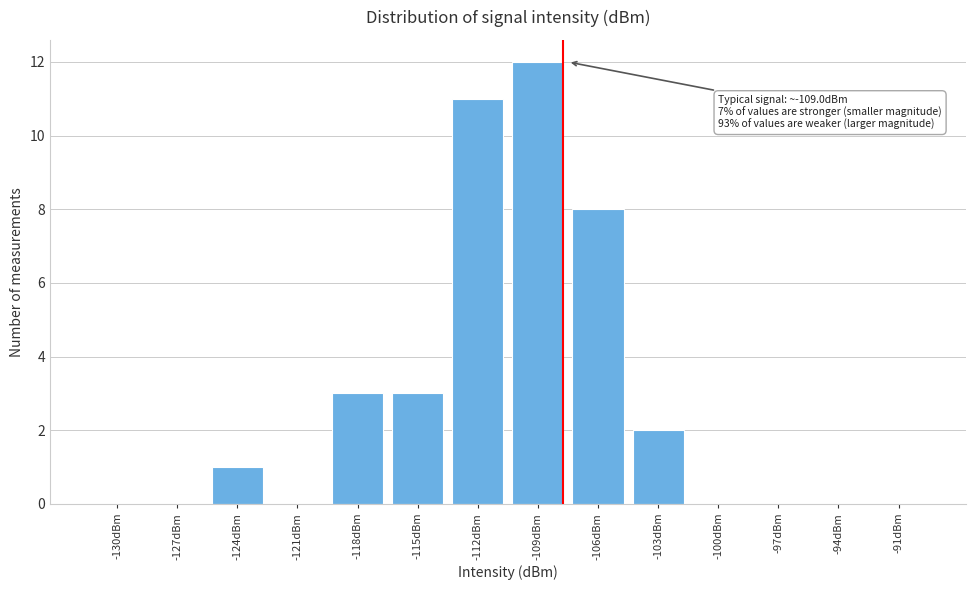

Reading right to left, extract all data points from this chart.

-91dBm=0	-94dBm=0	-97dBm=0	-100dBm=0	-103dBm=2	-106dBm=8	-109dBm=12	-112dBm=11	-115dBm=3	-118dBm=3	-121dBm=0	-124dBm=1	-127dBm=0	-130dBm=0